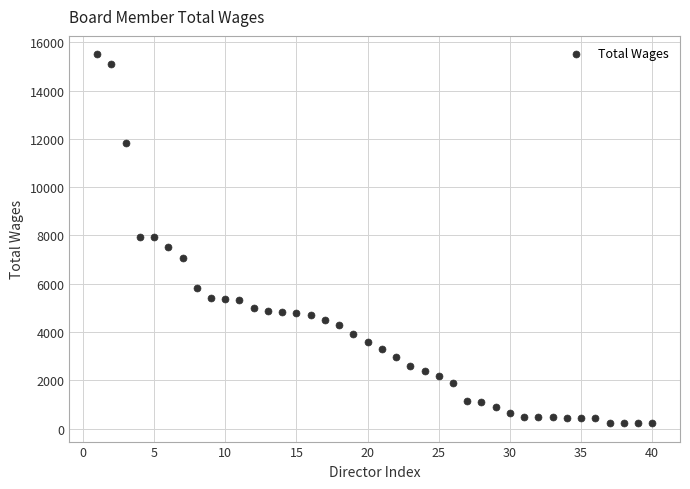

What is the range of X values (max minus min)?

39